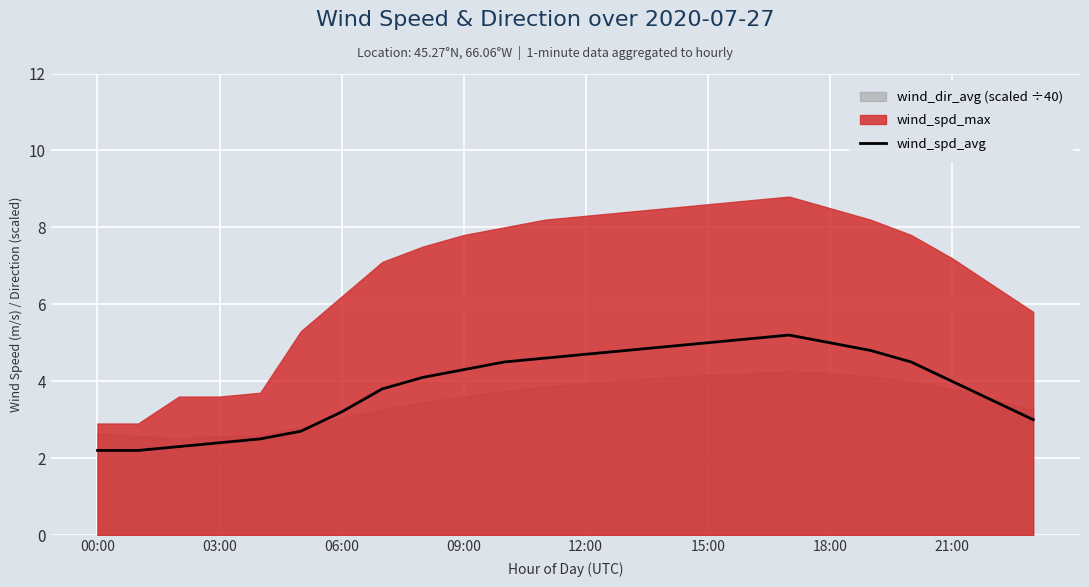

Between 21 and 22, which is larger?

21